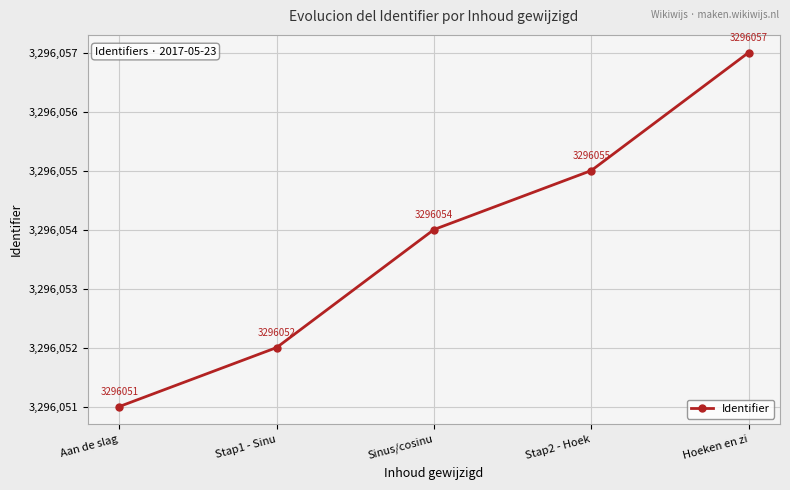

True or false: there are more than 1 points higher than both neighbors.

False